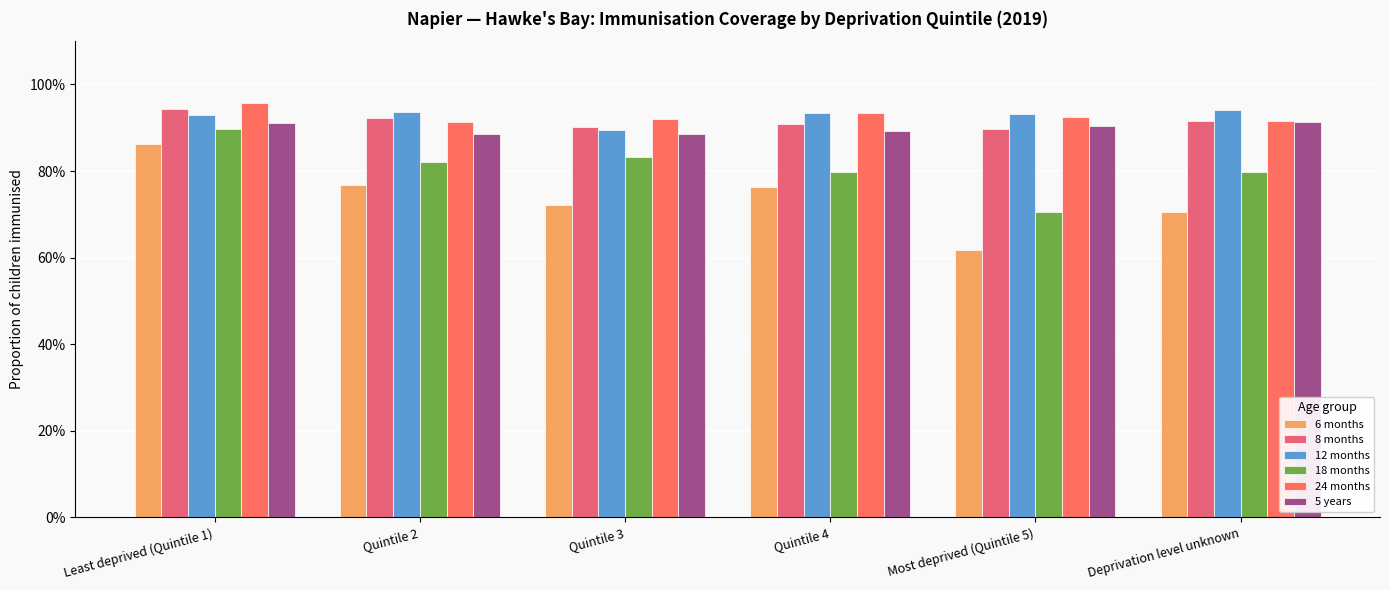

At how many categories does at least one series exceed 66?

6